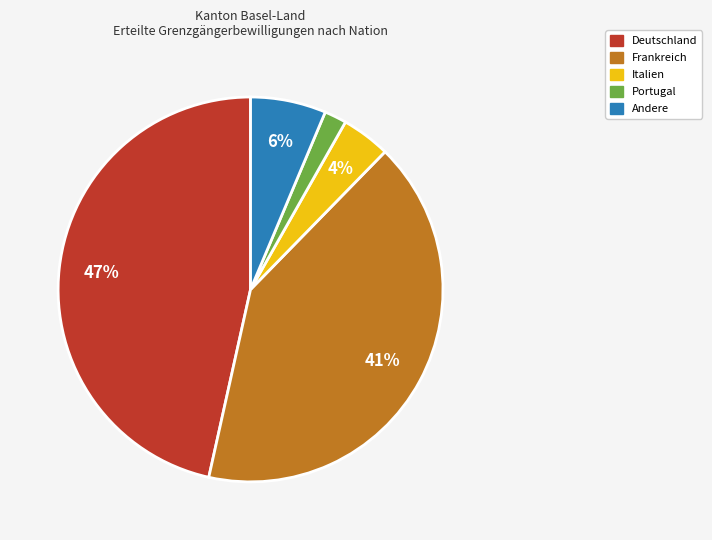

Is there any slice that represents more than half of the pie?

No